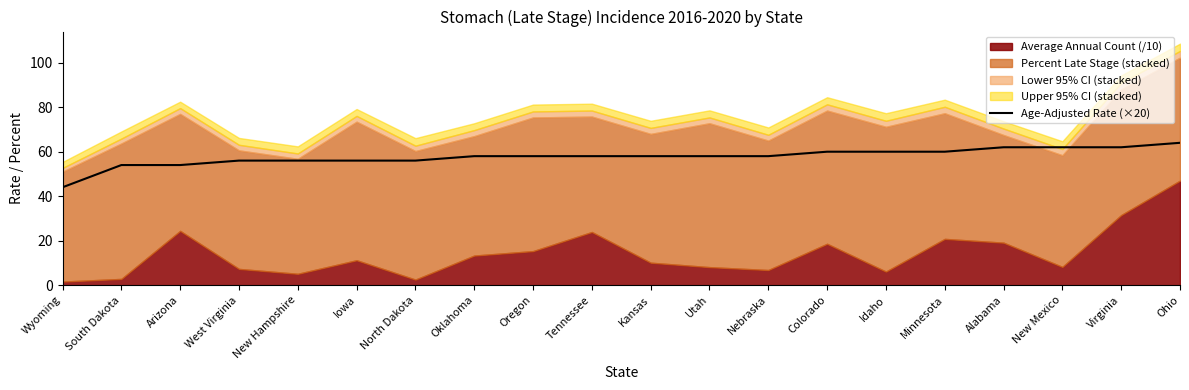

Read the value at North Dakota.

56